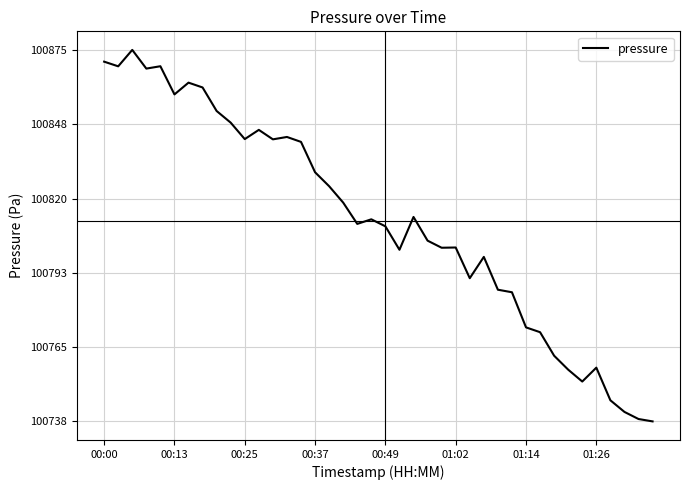

What is the smallest value displayed?

100737.8